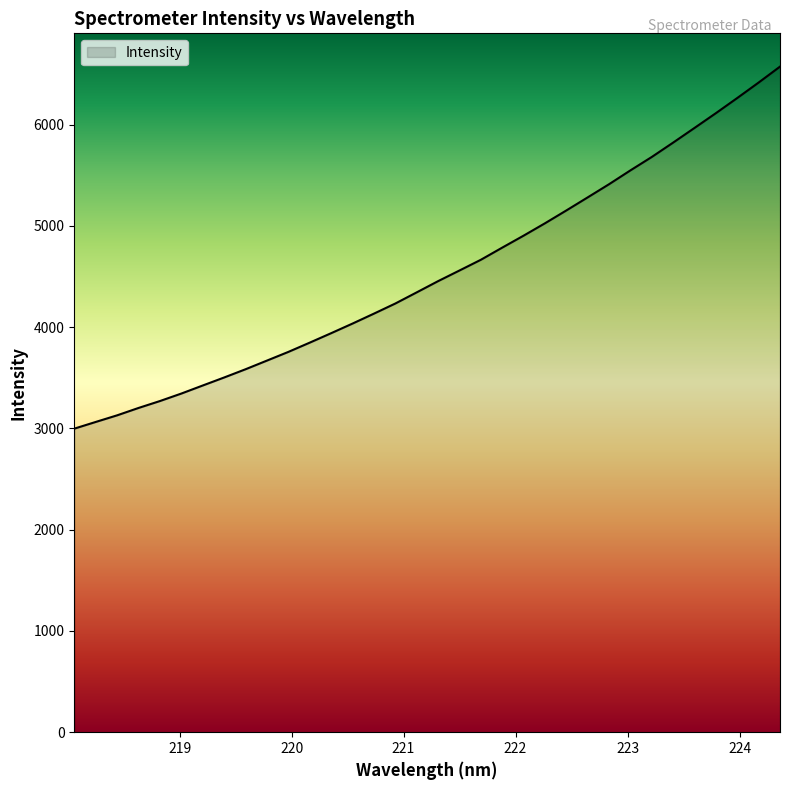

What is the greatest value displayed?

6573.7